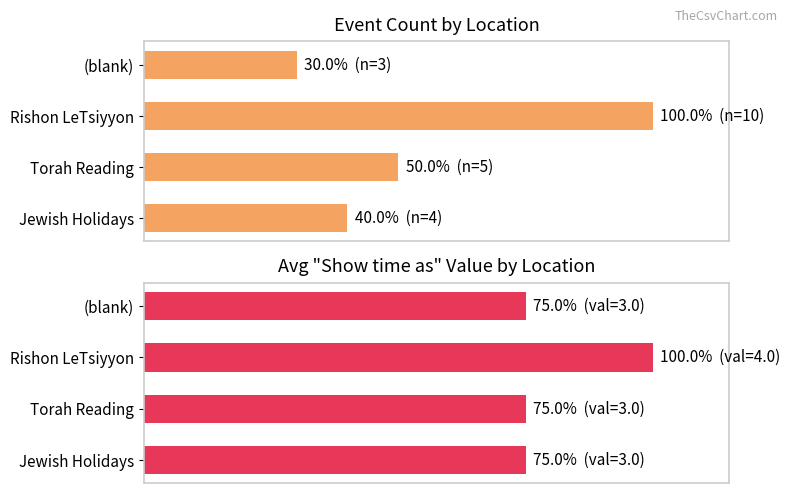

Is it true that Event Count equals 49 at (blank)?

False